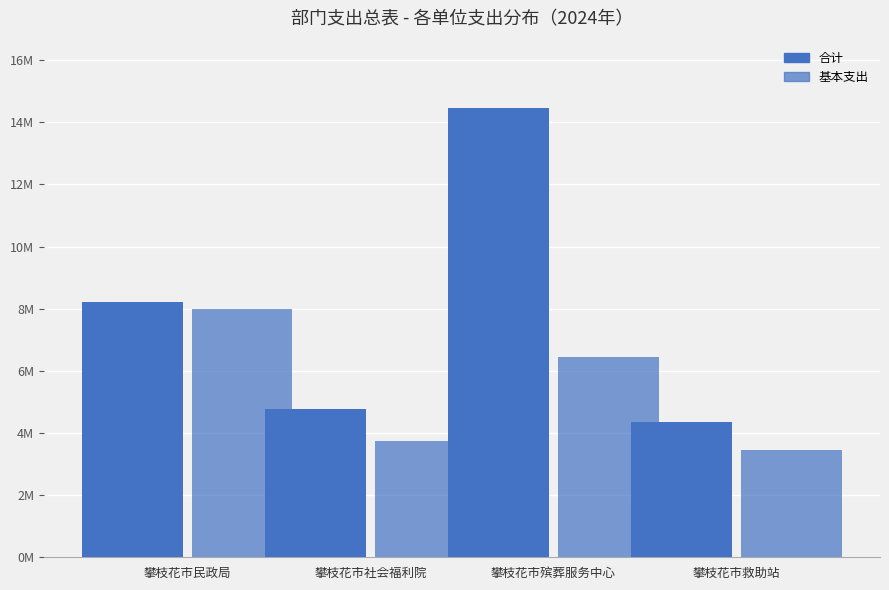

Rank the series by their average value, from lowest to highest.

基本支出, 合计